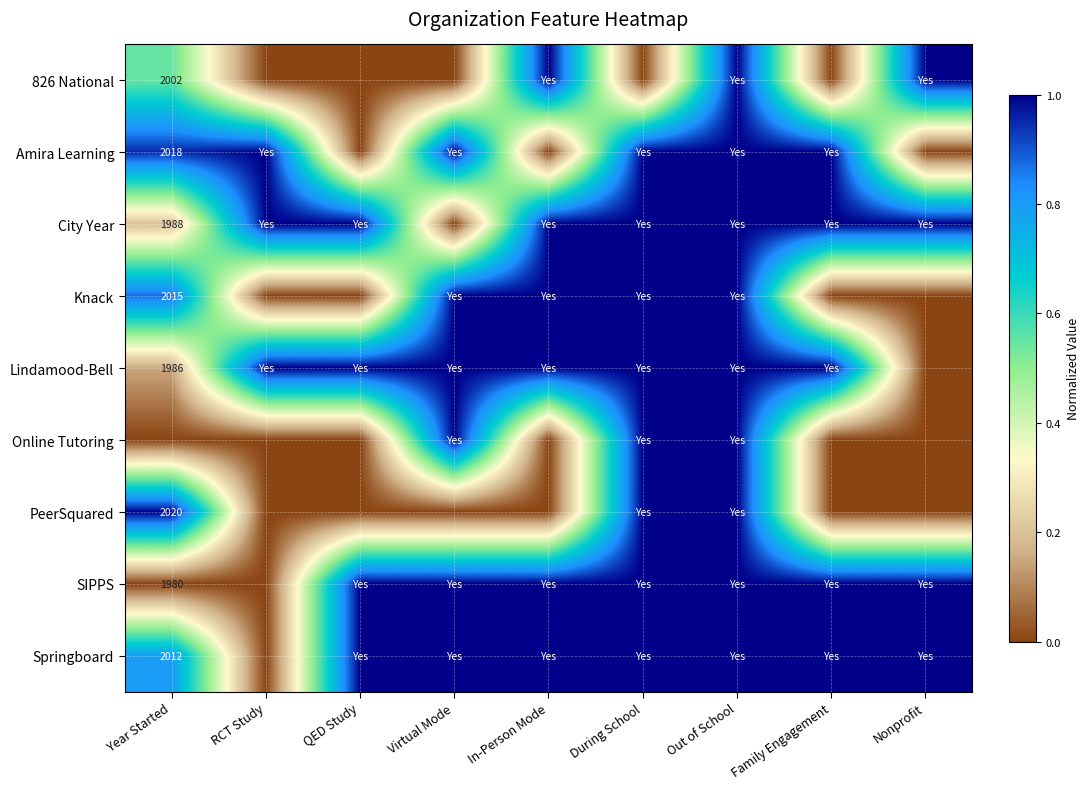

Is it true that Lindamood-Bell equals 1146 at Year Started?

False